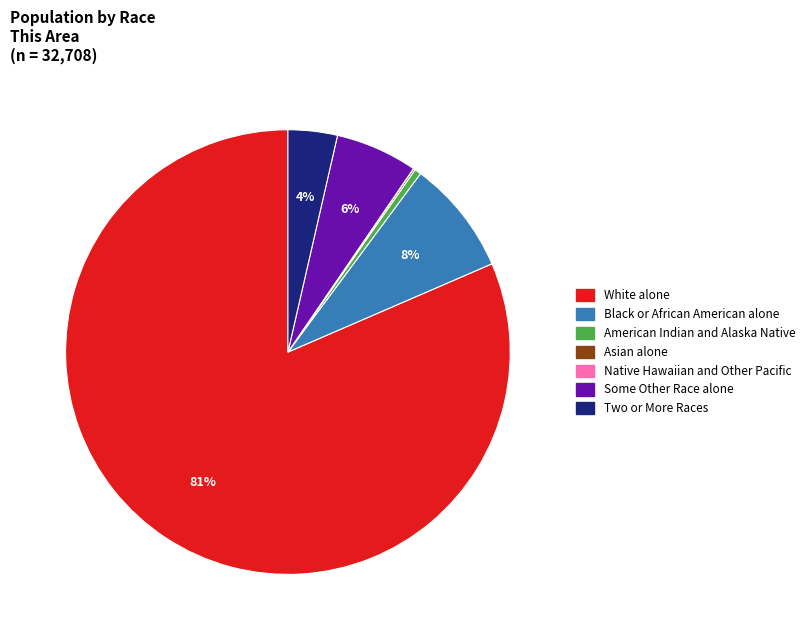

Which category has the biggest portion of the pie?

White alone